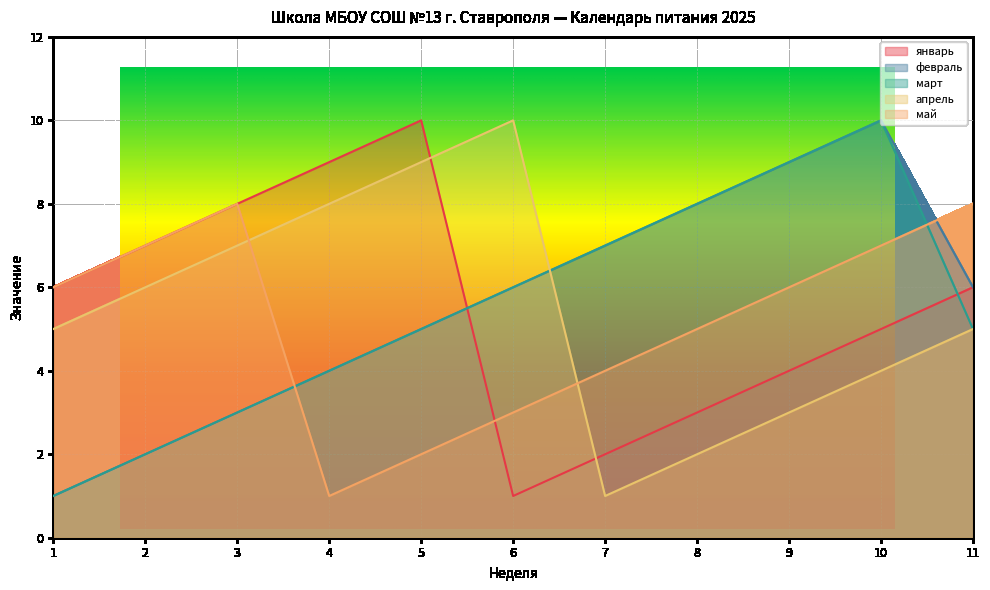

Between which two adjacent categories do май and апрель first intersect?

3 and 4